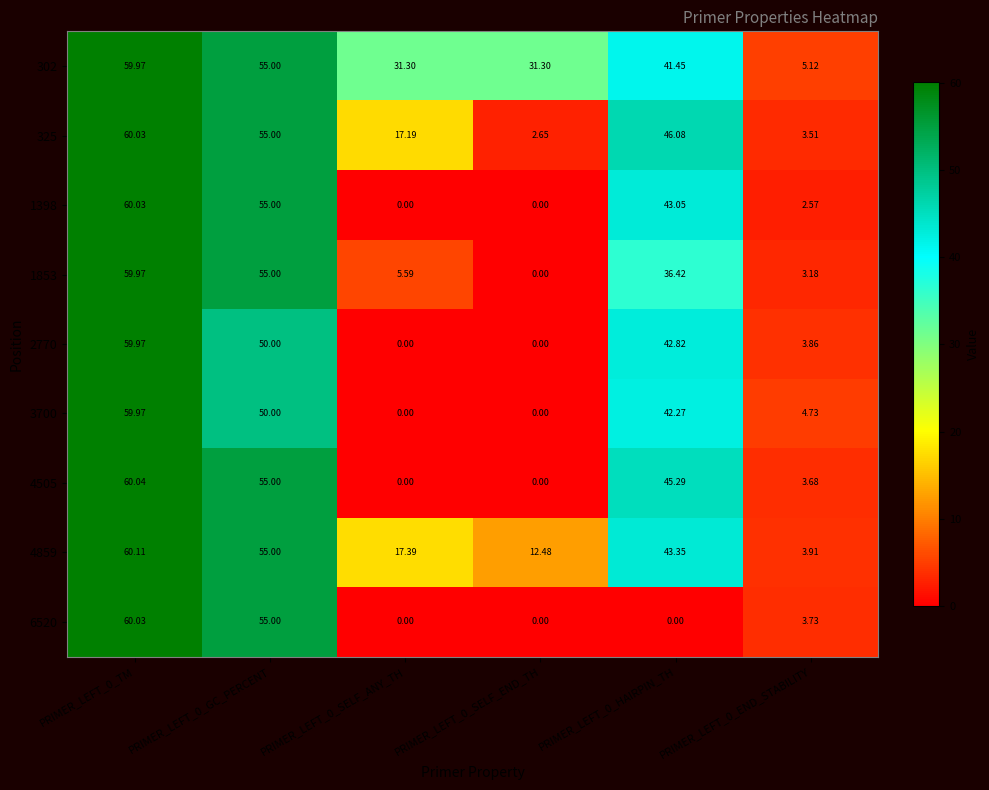

Count the number of categories in the chart.

6